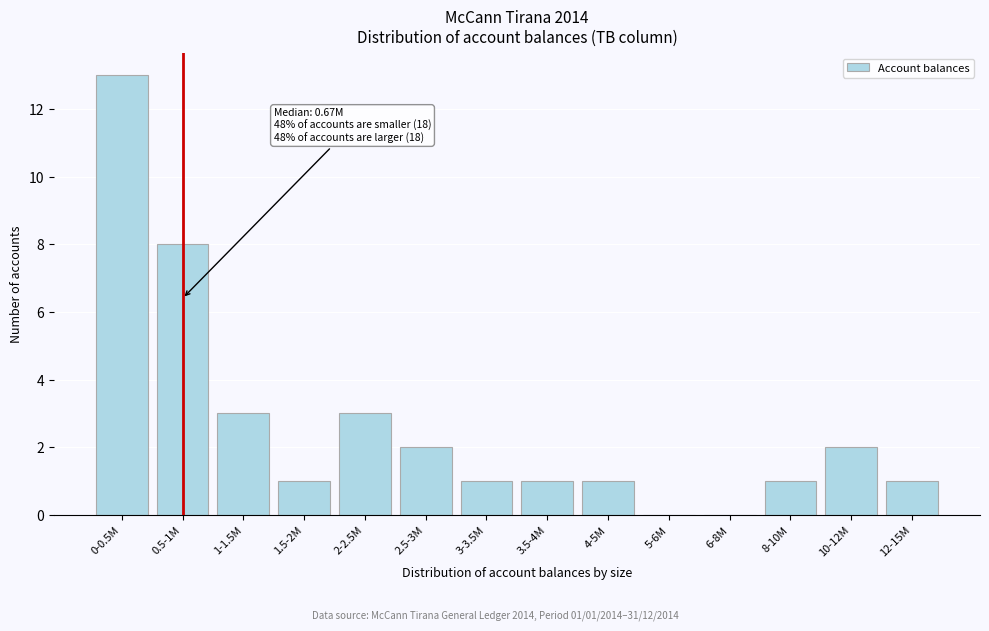

Reading left to right, extract all data points from this chart.

0-0.5M=13	0.5-1M=8	1-1.5M=3	1.5-2M=1	2-2.5M=3	2.5-3M=2	3-3.5M=1	3.5-4M=1	4-5M=1	5-6M=0	6-8M=0	8-10M=1	10-12M=2	12-15M=1